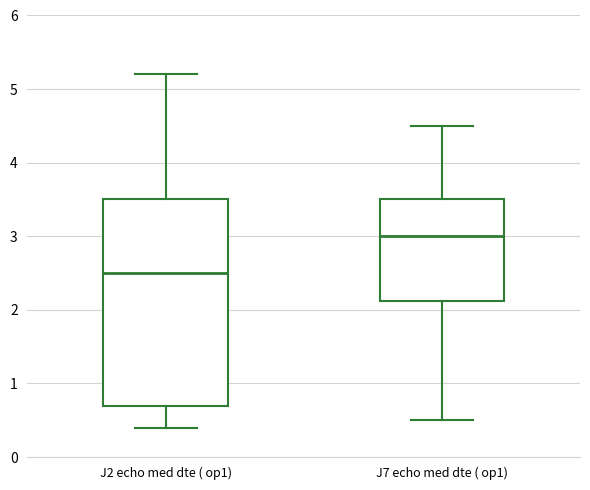

Which box has the highest median line?

J7 echo med dte ( op1)